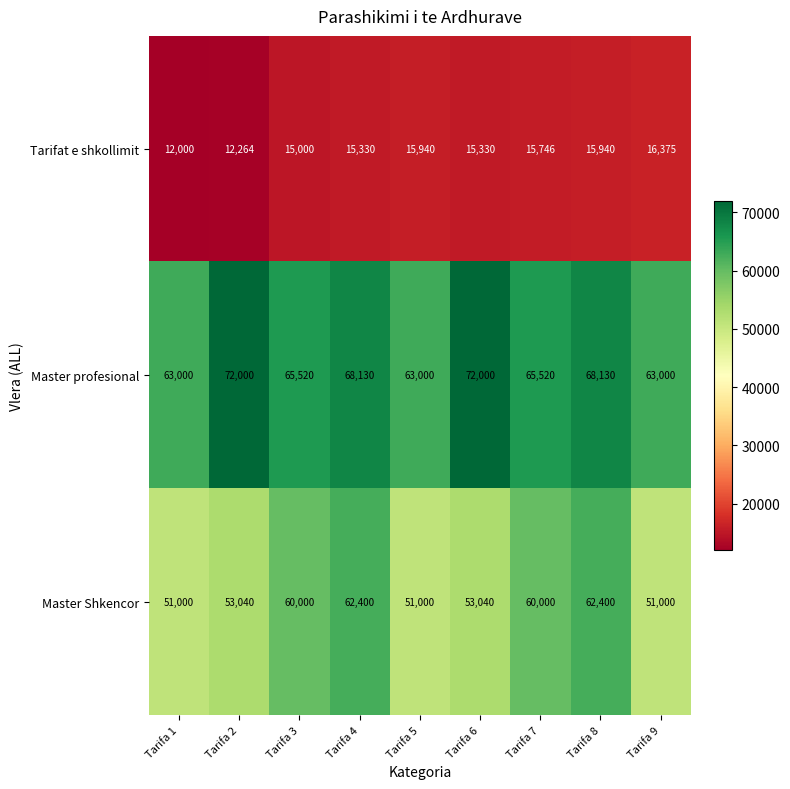

Rank the series by their average value, from highest to lowest.

Master profesional, Master Shkencor, Tarifat e shkollimit